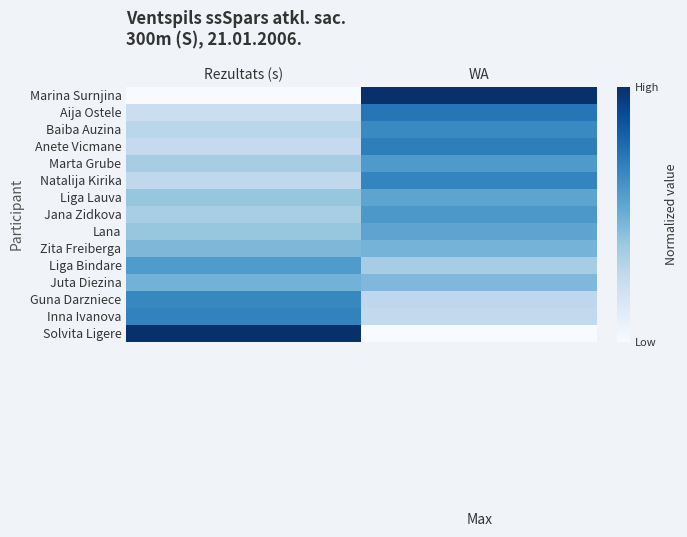

What is the difference between the highest and lowest values at Rezultats (s)?

1.0